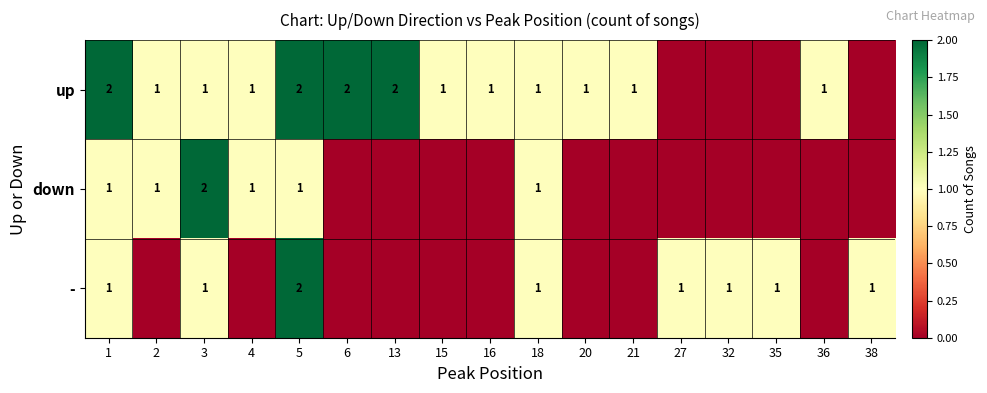

True or false: - has a value of 1 at 15.

False